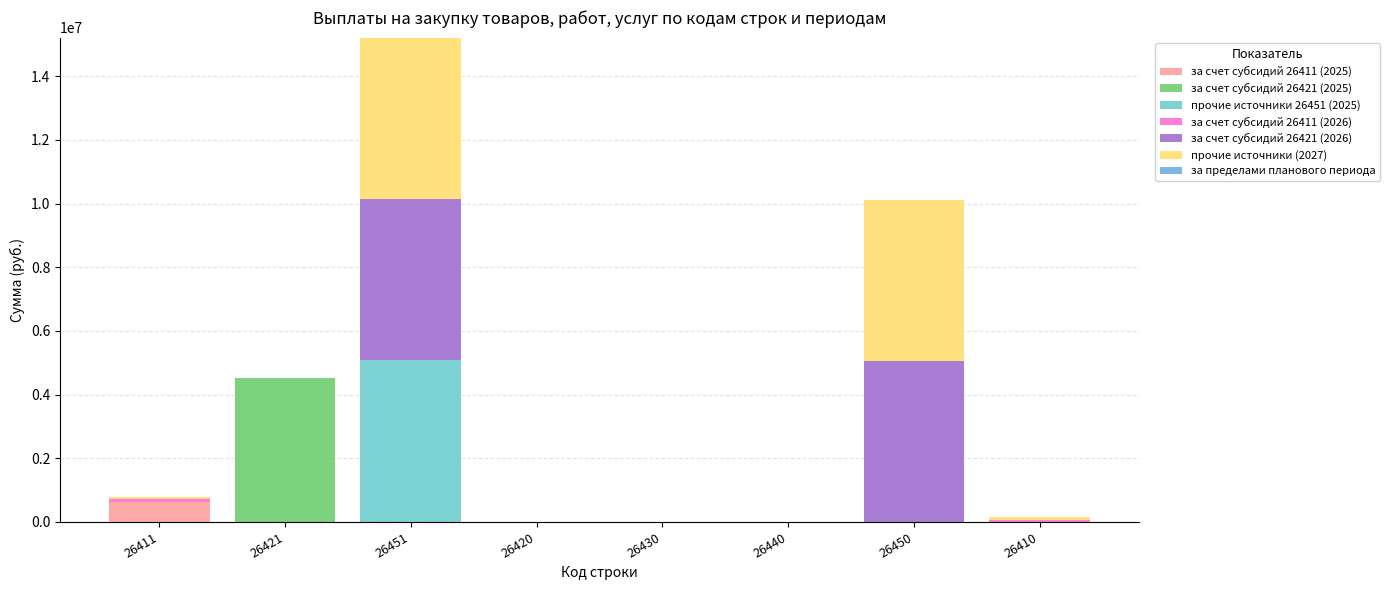

How many categories are shown in the chart?

8